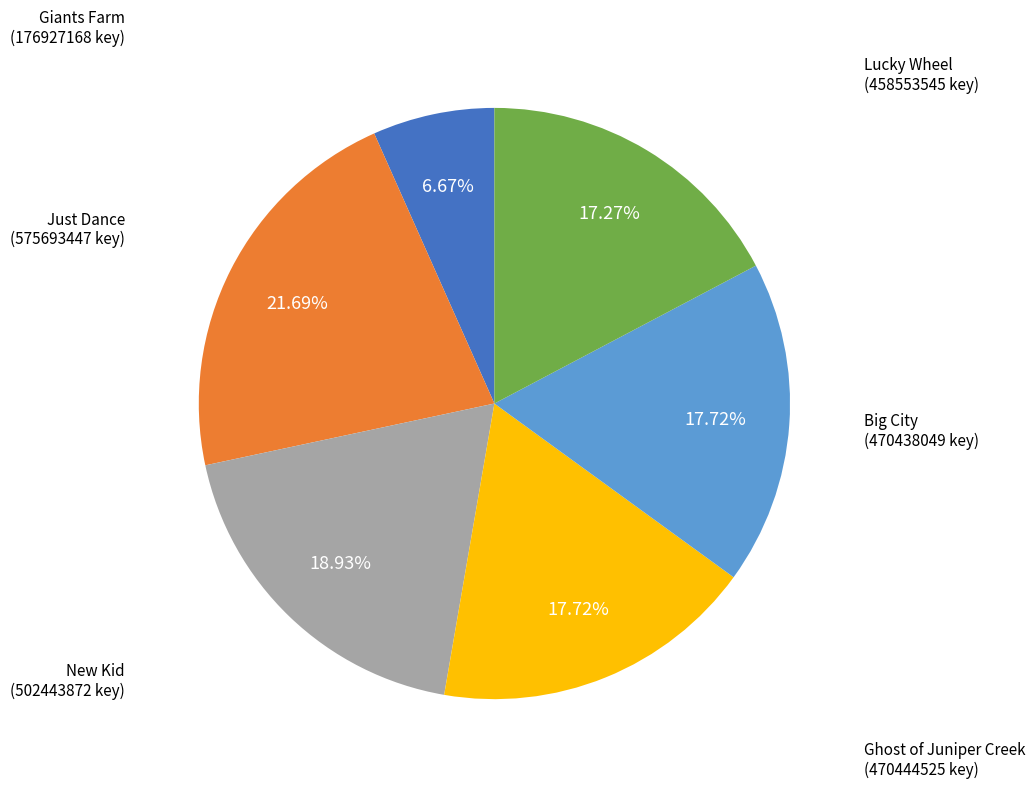

Which category has the smallest portion of the pie?

Giants Farm